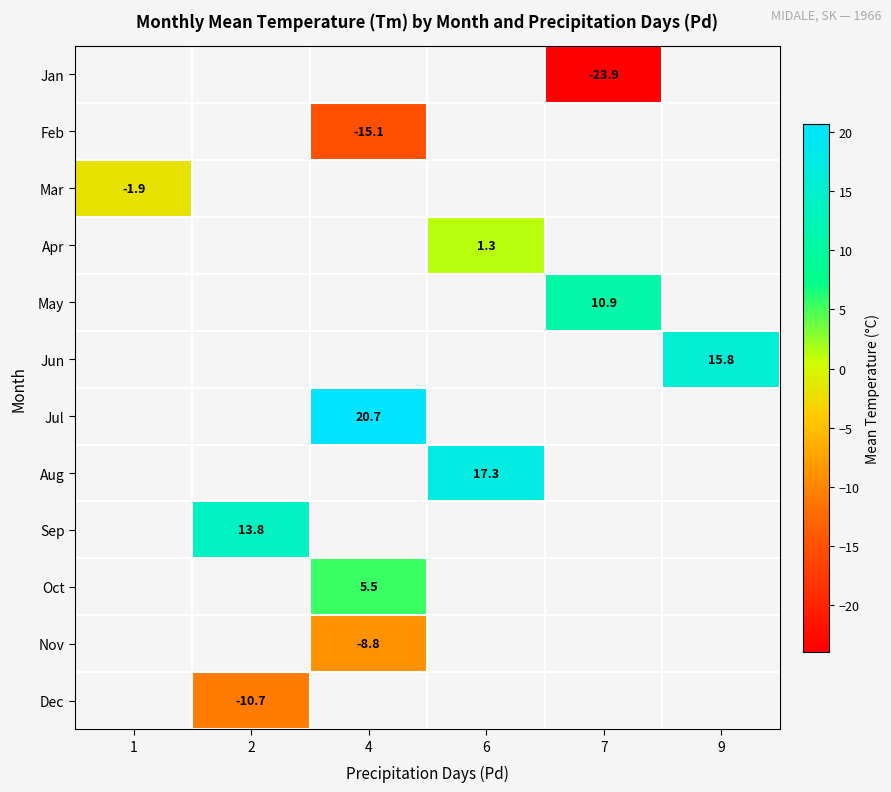

True or false: Jan has a value of -23.9 at 7.

True